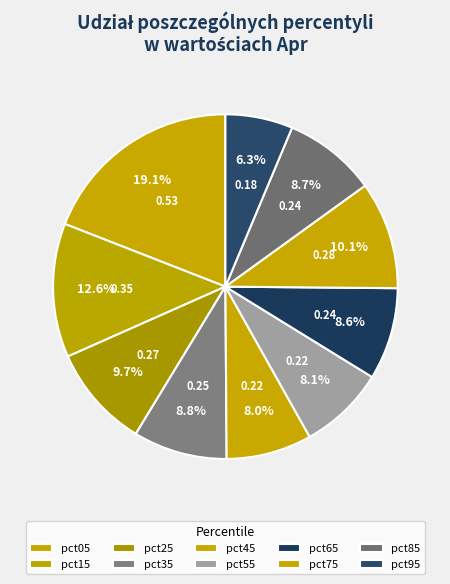

What is the smallest slice in the pie chart?

pct95